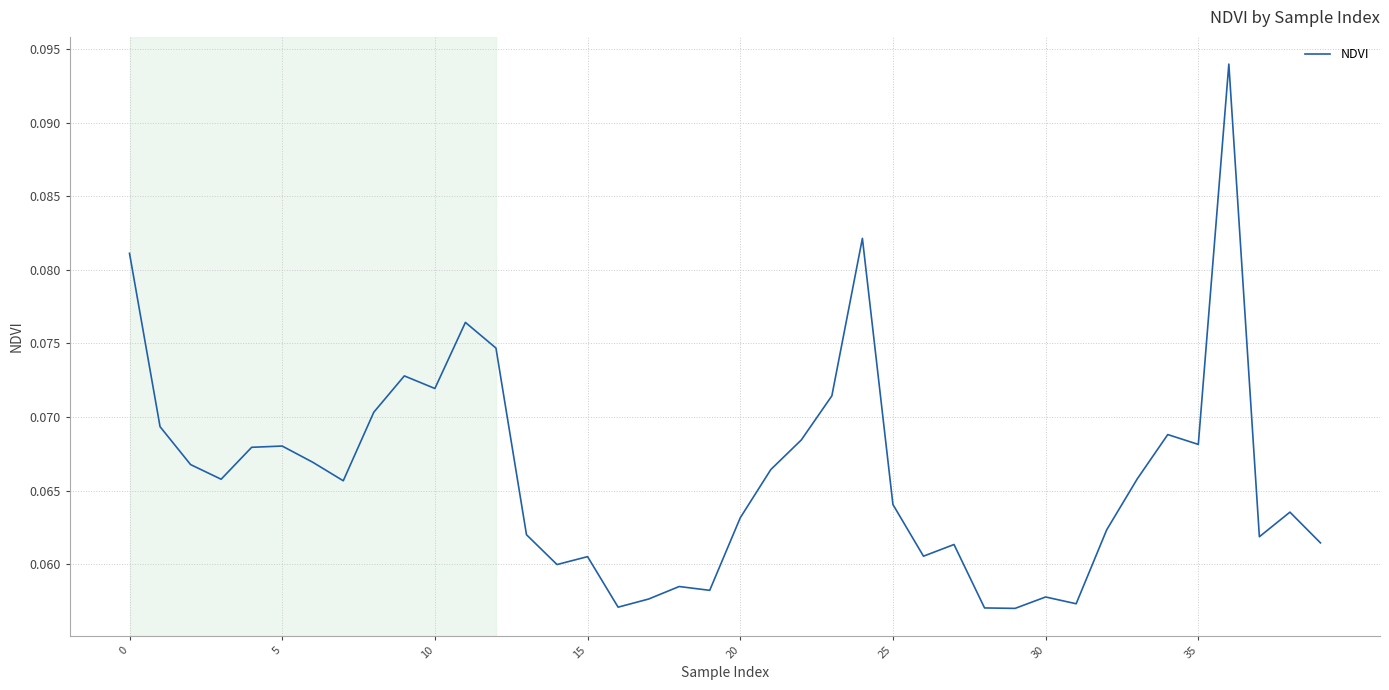

How many lines are shown in the chart?

1